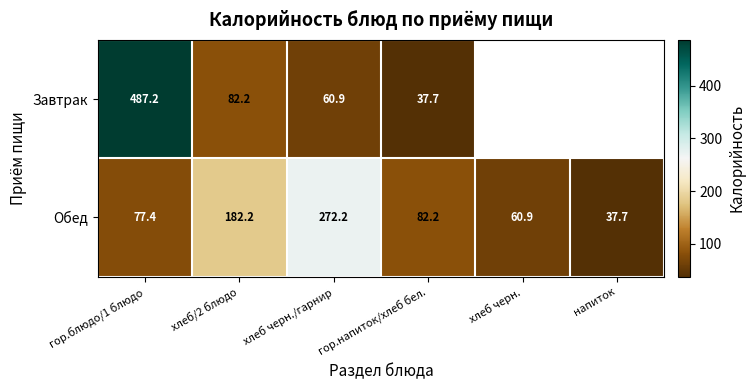

Which label corresponds to the smallest value in the chart?

гор.напиток/хлеб бел.